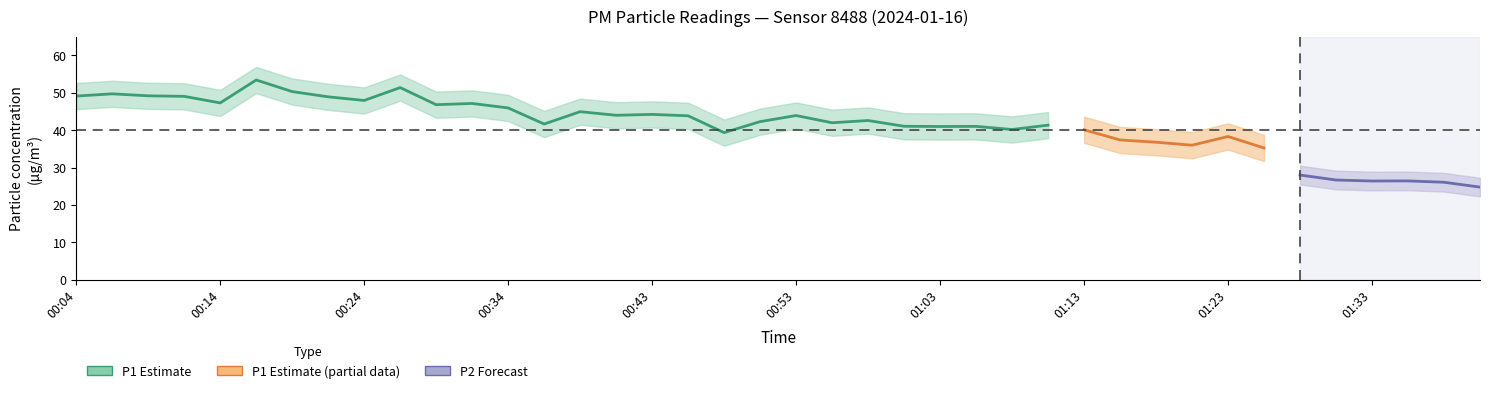

At which category does P1 reach its first local valley?

00:14